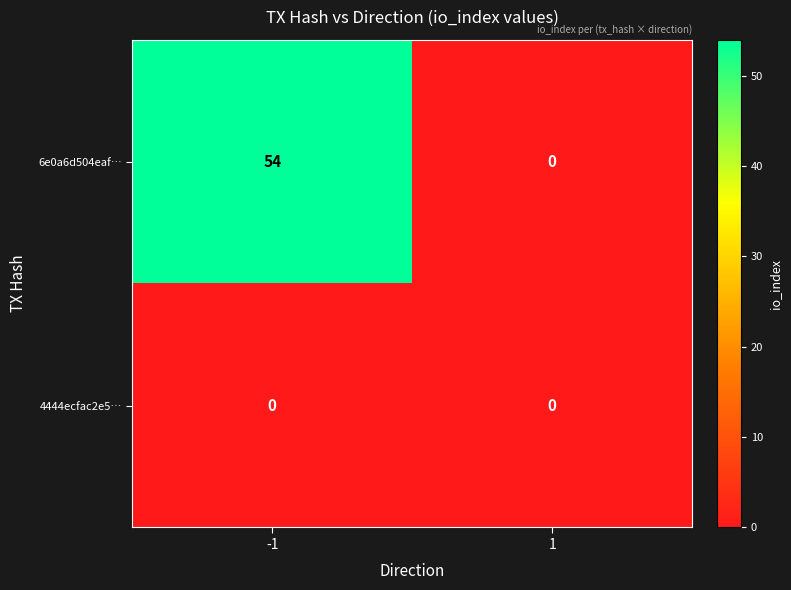

Reading right to left, list all the values displayed in this chart.

6e0a6d504eaf…: 0	54
4444ecfac2e5…: 0	0